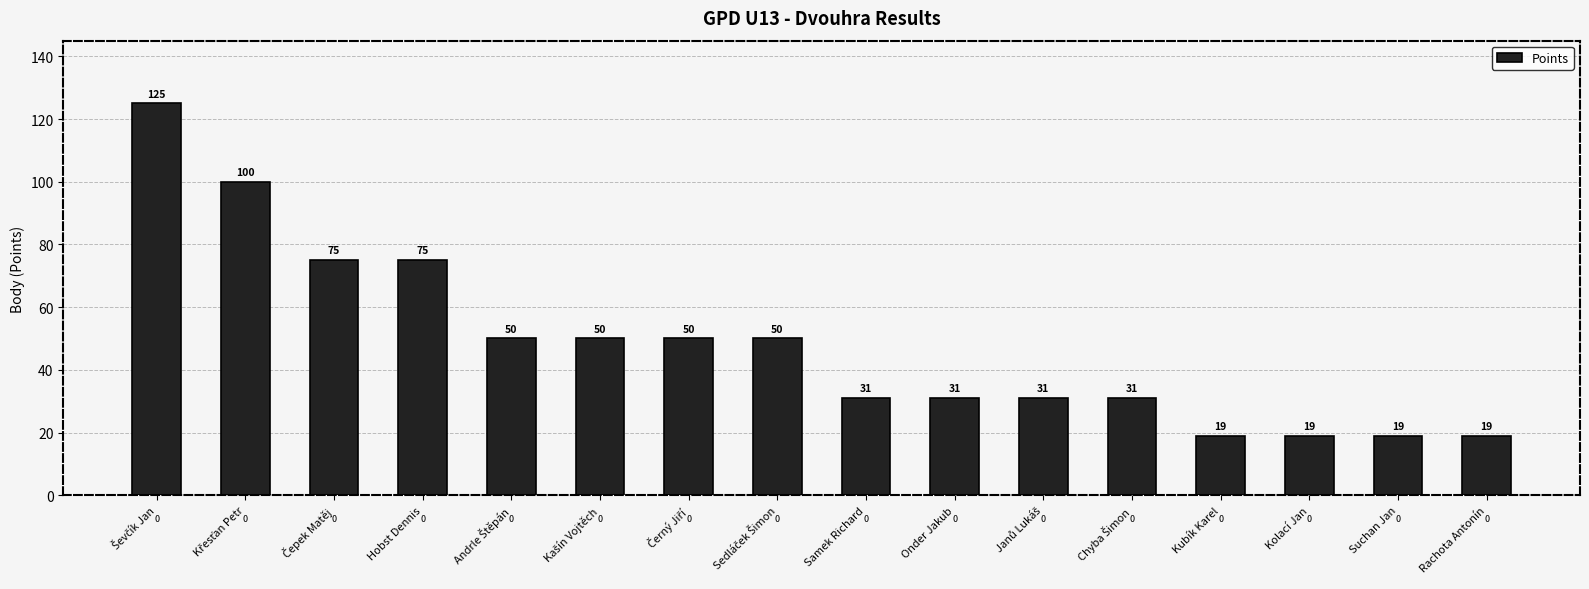

What is the label of the 8th bar from the right?

Samek Richard